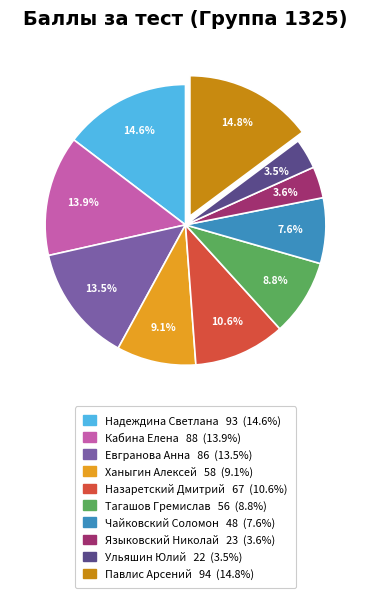

To the nearest percent, what is the average slice percentage?

10%